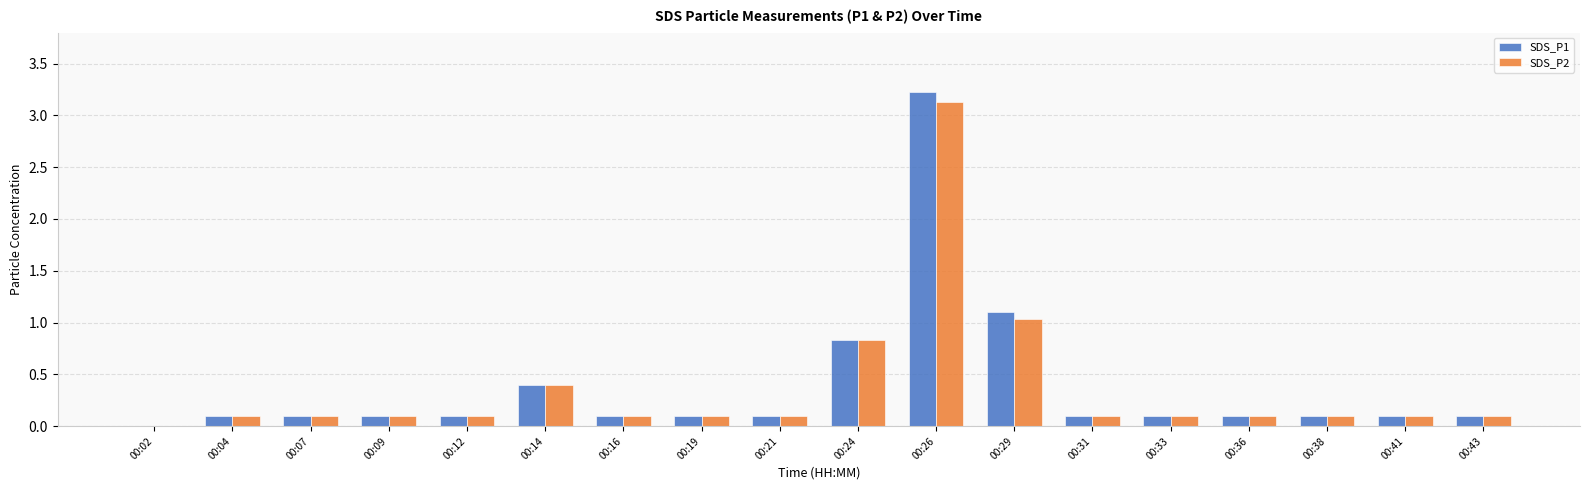

Are the bars grouped side by side (vs. stacked)?

Yes